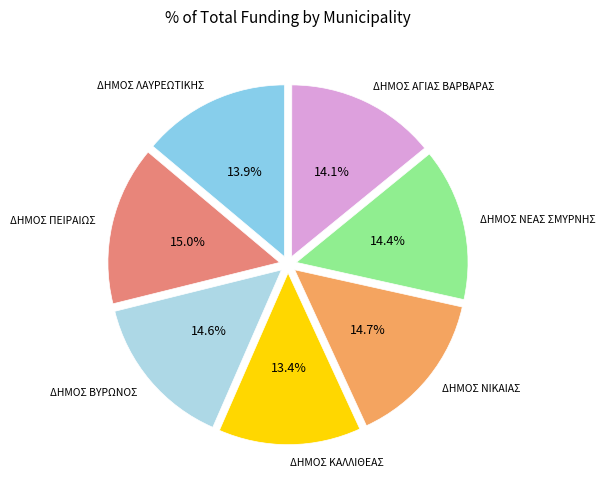

To the nearest percent, what percentage of the pie is ΔΗΜΟΣ ΝΕΑΣ ΣΜΥΡΝΗΣ?

14%